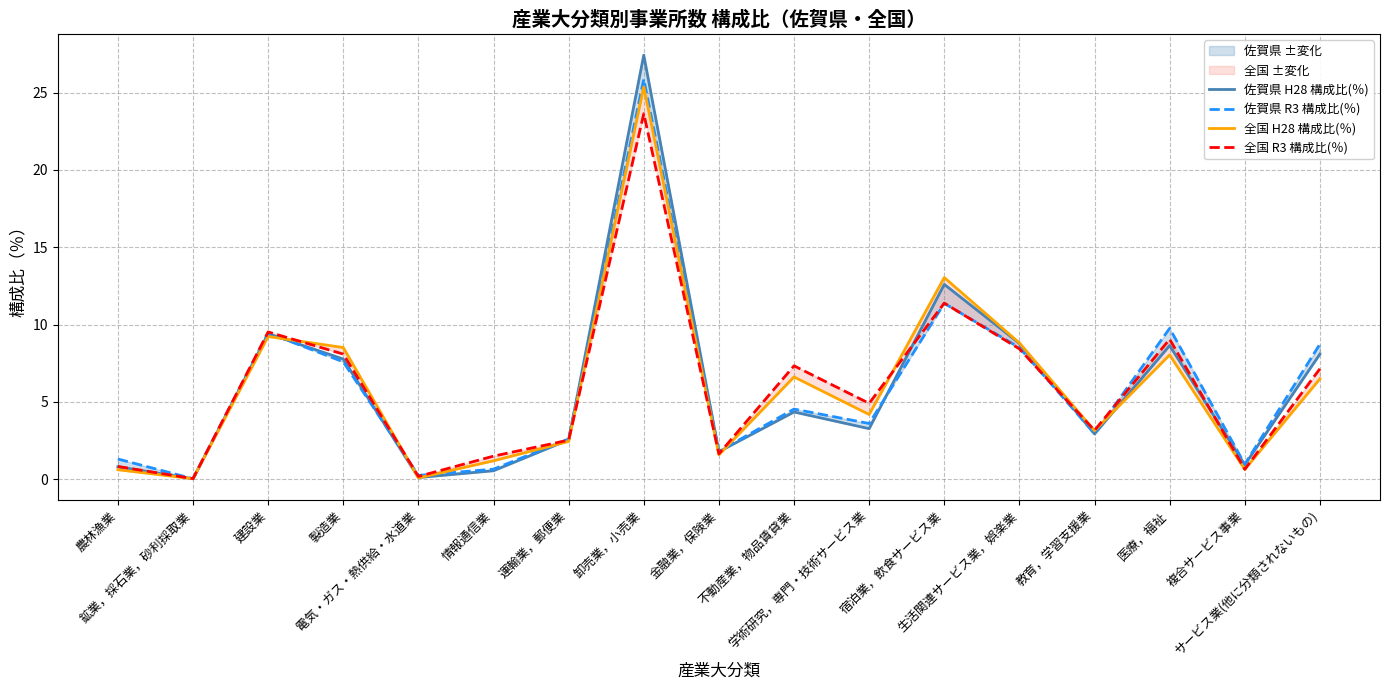

Reading right to left, extract all data points from this chart.

佐賀県 H28 構成比(％): サービス業(他に分類されないもの)=8.1	複合サービス事業=0.9	医療，福祉=8.6	教育，学習支援業=2.9	生活関連サービス業，娯楽業=8.8	宿泊業，飲食サービス業=12.6	学術研究，専門・技術サービス業=3.3	不動産業，物品賃貸業=4.3	金融業，保険業=1.8	卸売業，小売業=27.4	運輸業，郵便業=2.5	情報通信業=0.5	電気・ガス・熱供給・水道業=0.1	製造業=7.8	建設業=9.4	鉱業，採石業，砂利採取業=0.0	農林漁業=0.8
佐賀県 R3 構成比(％): サービス業(他に分類されないもの)=8.7	複合サービス事業=1.0	医療，福祉=9.8	教育，学習支援業=3.0	生活関連サービス業，娯楽業=8.5	宿泊業，飲食サービス業=11.4	学術研究，専門・技術サービス業=3.6	不動産業，物品賃貸業=4.5	金融業，保険業=1.8	卸売業，小売業=25.9	運輸業，郵便業=2.6	情報通信業=0.6	電気・ガス・熱供給・水道業=0.2	製造業=7.6	建設業=9.5	鉱業，採石業，砂利採取業=0.0	農林漁業=1.3
全国 H28 構成比(％): サービス業(他に分類されないもの)=6.5	複合サービス事業=0.6	医療，福祉=8.0	教育，学習支援業=3.1	生活関連サービス業，娯楽業=8.8	宿泊業，飲食サービス業=13.0	学術研究，専門・技術サービス業=4.2	不動産業，物品賃貸業=6.6	金融業，保険業=1.6	卸売業，小売業=25.4	運輸業，郵便業=2.4	情報通信業=1.2	電気・ガス・熱供給・水道業=0.1	製造業=8.5	建設業=9.2	鉱業，採石業，砂利採取業=0.0	農林漁業=0.6
全国 R3 構成比(％): サービス業(他に分類されないもの)=7.1	複合サービス事業=0.6	医療，福祉=9.1	教育，学習支援業=3.2	生活関連サービス業，娯楽業=8.4	宿泊業，飲食サービス業=11.4	学術研究，専門・技術サービス業=4.9	不動産業，物品賃貸業=7.3	金融業，保険業=1.6	卸売業，小売業=23.6	運輸業，郵便業=2.5	情報通信業=1.5	電気・ガス・熱供給・水道業=0.2	製造業=8.1	建設業=9.5	鉱業，採石業，砂利採取業=0.0	農林漁業=0.8